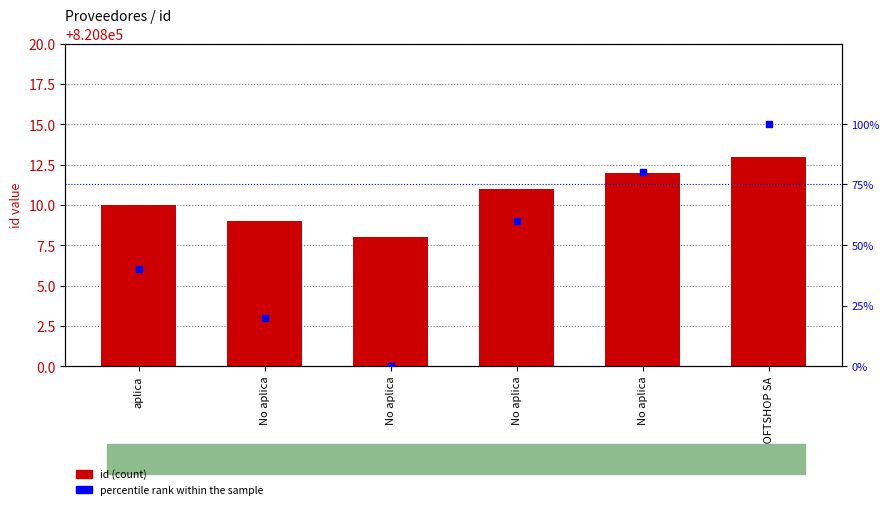

At how many categories does at least one series exceed 343871?

6